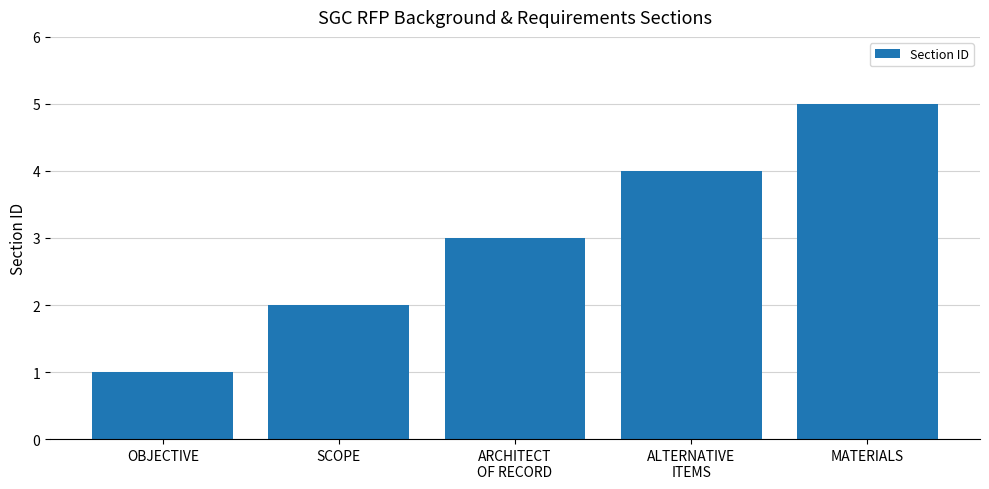

What position from the right is ALTERNATIVE
ITEMS?

2